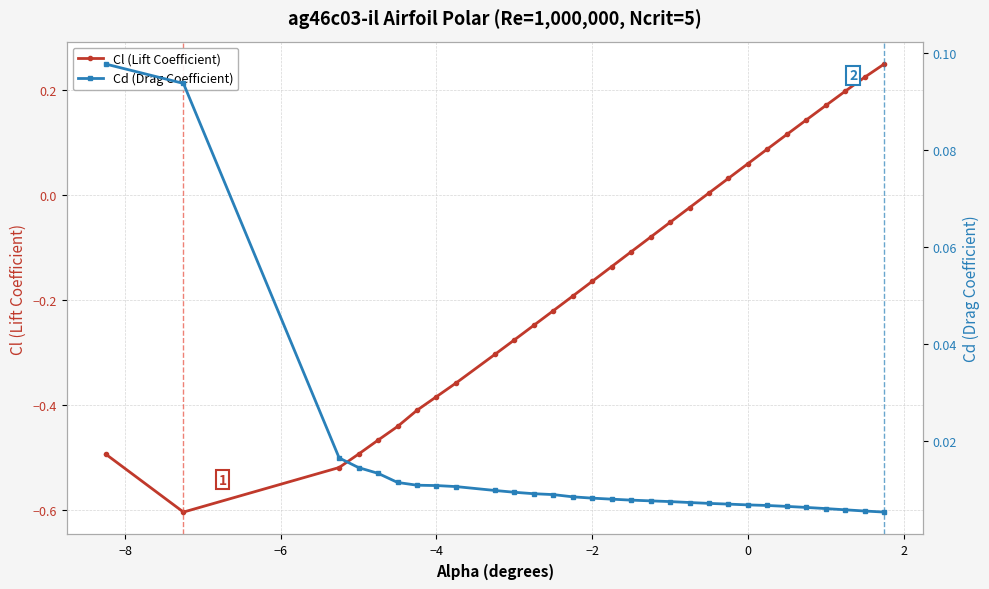

The Cl (Lift Coefficient) series shows -0.1 at −2. True or false?

False